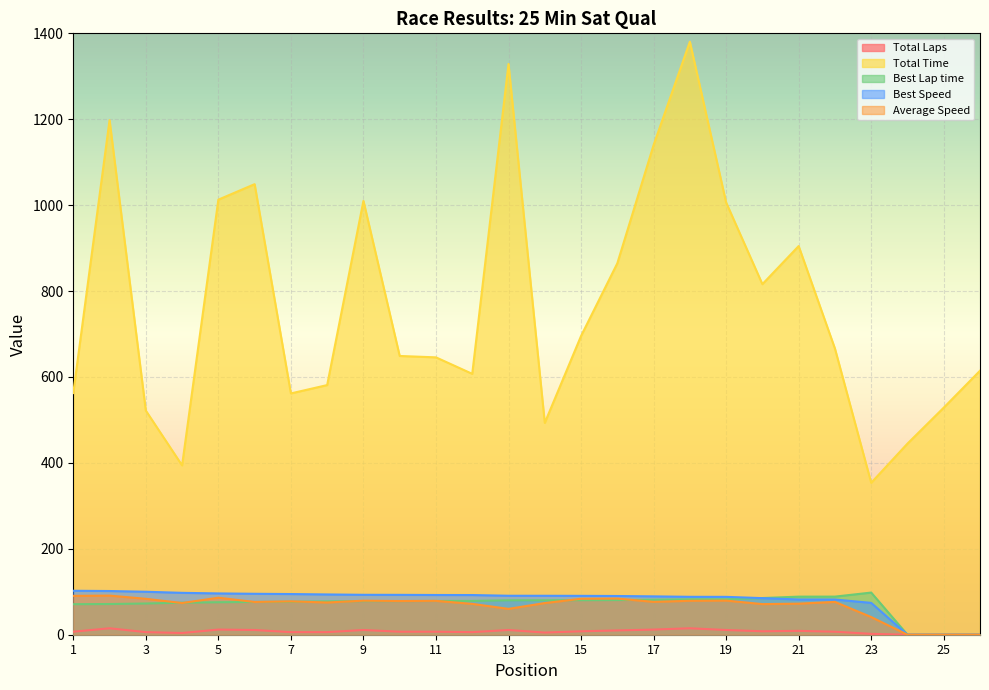

Is the value of Best Speed at 1 greater than the value of Best Lap time at 1?

Yes